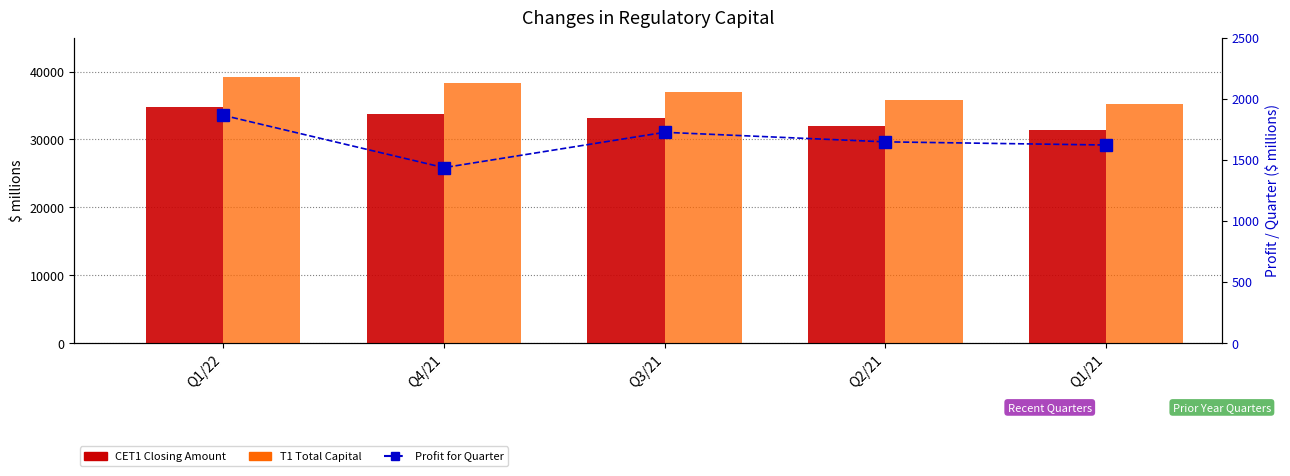

Are the bars horizontal?

No